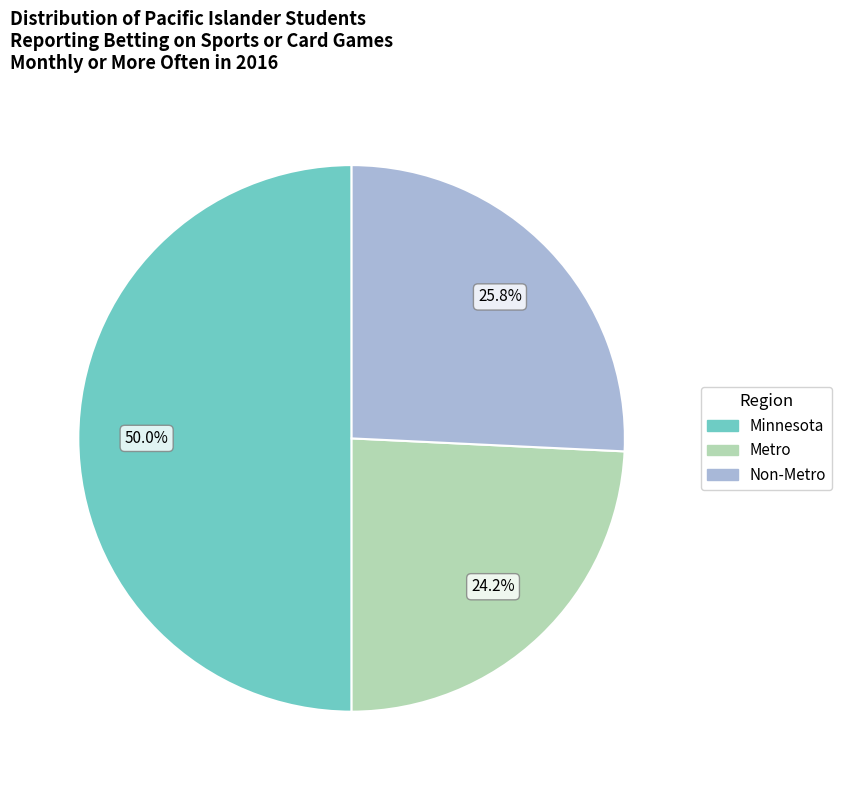

Do Minnesota and Metro together represent more than half of the pie?

Yes